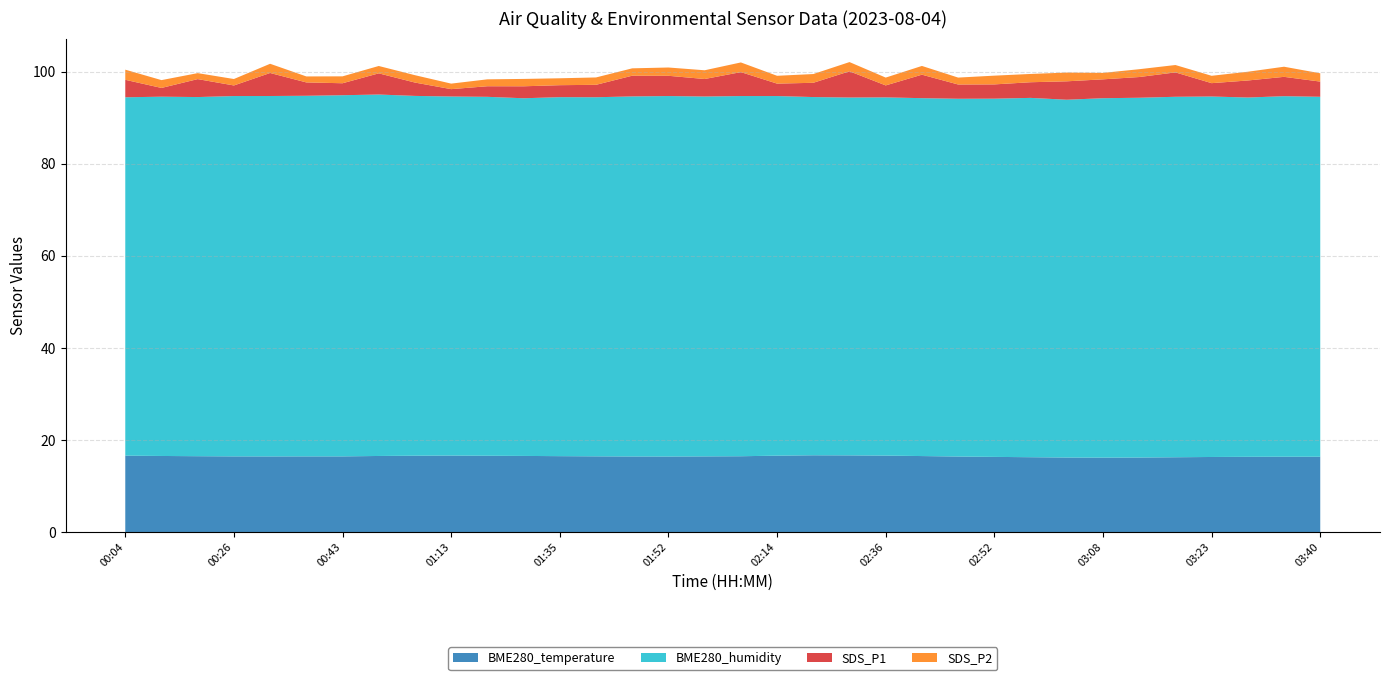

Reading left to right, list all the values displayed in this chart.

BME280_temperature: 00:04=16.6	00:16=16.6	00:21=16.5	00:26=16.5	00:32=16.4	00:38=16.5	00:43=16.5	00:55=16.6	01:01=16.6	01:13=16.6	01:25=16.6	01:30=16.6	01:35=16.5	01:41=16.5	01:47=16.4	01:52=16.4	01:57=16.5	02:03=16.5	02:14=16.6	02:25=16.7	02:30=16.7	02:36=16.6	02:42=16.5	02:47=16.4	02:52=16.4	02:57=16.3	03:02=16.2	03:08=16.2	03:13=16.2	03:18=16.3	03:23=16.3	03:29=16.4	03:34=16.4	03:40=16.4
BME280_humidity: 00:04=77.8	00:16=78.0	00:21=78.0	00:26=78.3	00:32=78.3	00:38=78.3	00:43=78.5	00:55=78.5	01:01=78.2	01:13=78.0	01:25=78.0	01:30=77.7	01:35=78.0	01:41=78.0	01:47=78.2	01:52=78.3	01:57=78.2	02:03=78.2	02:14=78.1	02:25=77.8	02:30=77.7	02:36=77.8	02:42=77.7	02:47=77.7	02:52=77.8	02:57=78.0	03:02=77.7	03:08=78.1	03:13=78.2	03:18=78.3	03:23=78.3	03:29=78.0	03:34=78.3	03:40=78.2
SDS_P1: 00:04=3.8	00:16=1.9	00:21=3.9	00:26=2.3	00:32=5.0	00:38=2.9	00:43=2.6	00:55=4.6	01:01=2.9	01:13=1.6	01:25=2.3	01:30=2.6	01:35=2.6	01:41=2.7	01:47=4.5	01:52=4.4	01:57=3.8	02:03=5.2	02:14=2.7	02:25=3.1	02:30=5.7	02:36=2.6	02:42=5.1	02:47=3.1	02:52=3.1	02:57=3.4	03:02=4.0	03:08=4.1	03:13=4.5	03:18=5.3	03:23=2.9	03:29=3.7	03:34=4.2	03:40=3.3
SDS_P2: 00:04=2.2	00:16=1.7	00:21=1.3	00:26=1.4	00:32=2.0	00:38=1.3	00:43=1.5	00:55=1.6	01:01=1.6	01:13=1.2	01:25=1.5	01:30=1.6	01:35=1.5	01:41=1.6	01:47=1.6	01:52=1.8	01:57=1.9	02:03=2.1	02:14=1.7	02:25=1.9	02:30=2.0	02:36=1.7	02:42=1.9	02:47=1.5	02:52=1.9	02:57=1.8	03:02=1.9	03:08=1.4	03:13=1.7	03:18=1.6	03:23=1.6	03:29=1.9	03:34=2.2	03:40=1.8